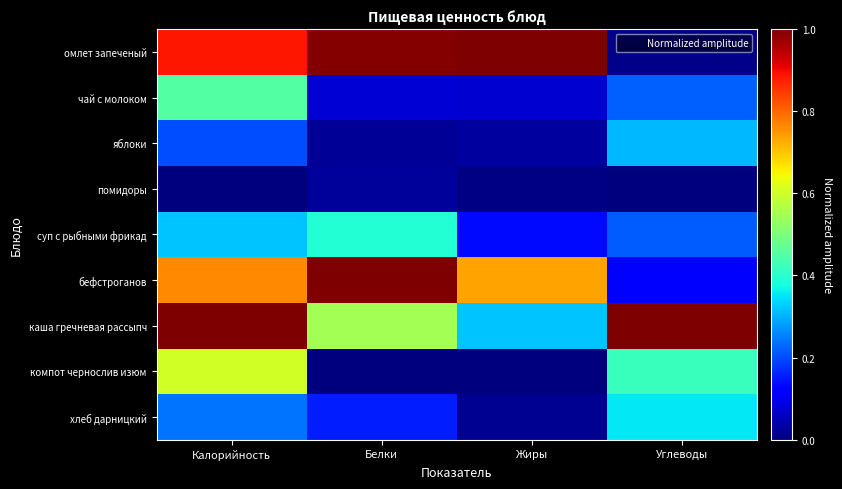

Reading right to left, extract all data points from this chart.

омлет запеченый: Углеводы=0.0	Жиры=1.0	Белки=1.0	Калорийность=0.9
чай с молоком: Углеводы=0.2	Жиры=0.1	Белки=0.1	Калорийность=0.4
яблоки: Углеводы=0.3	Жиры=0.0	Белки=0.0	Калорийность=0.2
помидоры: Углеводы=0.0	Жиры=0.0	Белки=0.0	Калорийность=0.0
суп с рыбными фрикад: Углеводы=0.2	Жиры=0.1	Белки=0.4	Калорийность=0.3
бефстроганов: Углеводы=0.1	Жиры=0.7	Белки=1.0	Калорийность=0.8
каша гречневая рассыпч: Углеводы=1.0	Жиры=0.3	Белки=0.5	Калорийность=1.0
компот чернослив изюм: Углеводы=0.4	Жиры=0.0	Белки=0.0	Калорийность=0.6
хлеб дарницкий: Углеводы=0.4	Жиры=0.0	Белки=0.2	Калорийность=0.2